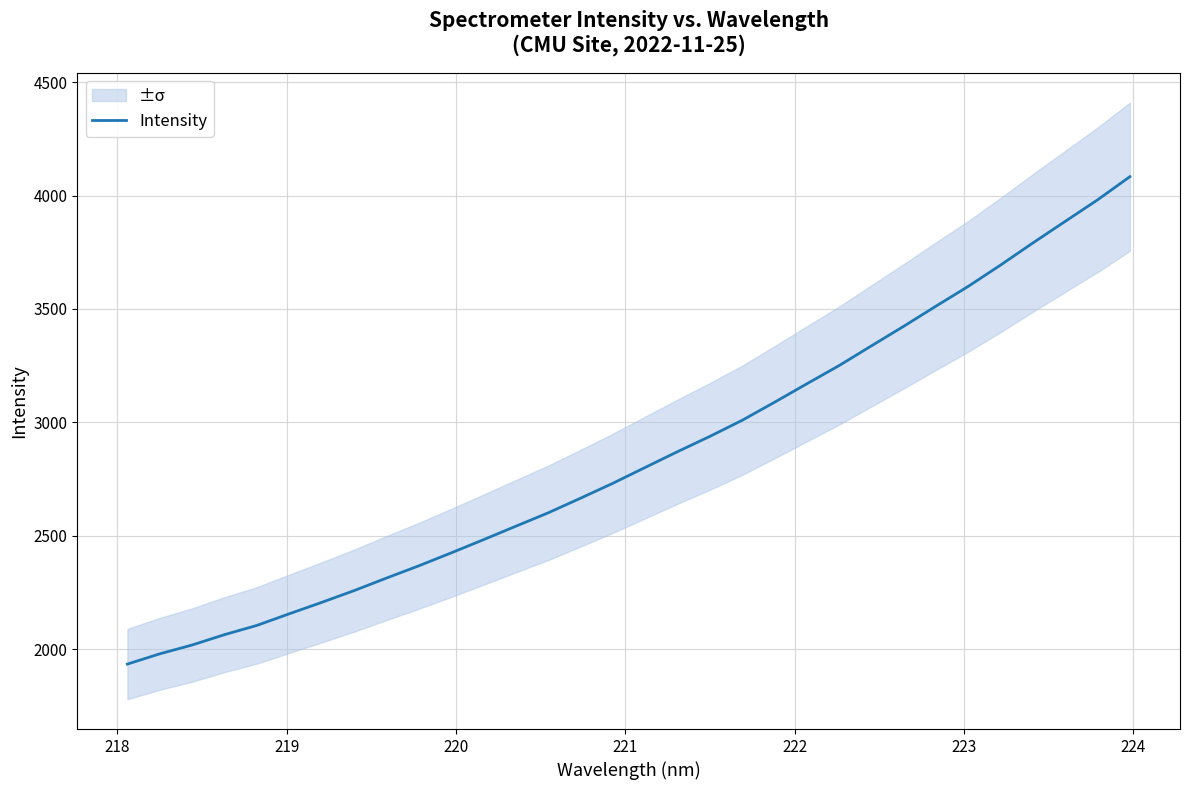

What is the sum of all values?

91295.6